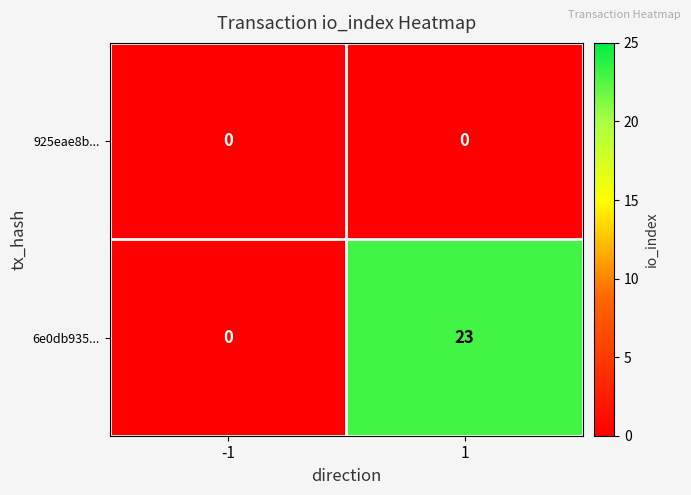

What is the maximum value for 6e0db935...?

23